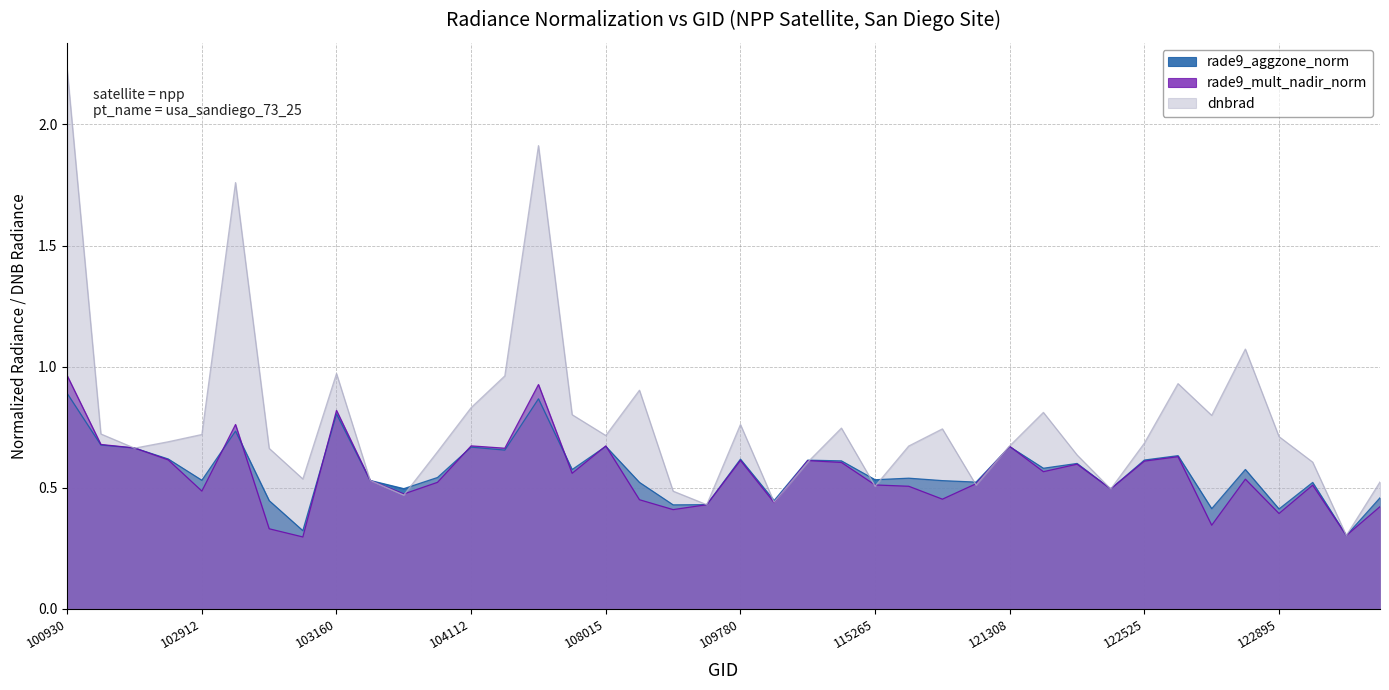

Reading left to right, list all the values displayed in this chart.

rade9_aggzone_norm: 0.9	0.7	0.7	0.6	0.5	0.7	0.4	0.3	0.8	0.5	0.5	0.5	0.7	0.7	0.9	0.6	0.7	0.5	0.4	0.4	0.6	0.4	0.6	0.6	0.5	0.5	0.5	0.5	0.7	0.6	0.6	0.5	0.6	0.6	0.4	0.6	0.4	0.5	0.3	0.5
rade9_mult_nadir_norm: 1.0	0.7	0.7	0.6	0.5	0.8	0.3	0.3	0.8	0.5	0.5	0.5	0.7	0.7	0.9	0.6	0.7	0.5	0.4	0.4	0.6	0.4	0.6	0.6	0.5	0.5	0.5	0.5	0.7	0.6	0.6	0.5	0.6	0.6	0.3	0.5	0.4	0.5	0.3	0.4
dnbrad: 2.2	0.7	0.7	0.7	0.7	1.8	0.7	0.5	1.0	0.5	0.5	0.6	0.8	1.0	1.9	0.8	0.7	0.9	0.5	0.4	0.8	0.4	0.6	0.7	0.5	0.7	0.7	0.5	0.7	0.8	0.6	0.5	0.7	0.9	0.8	1.1	0.7	0.6	0.3	0.5